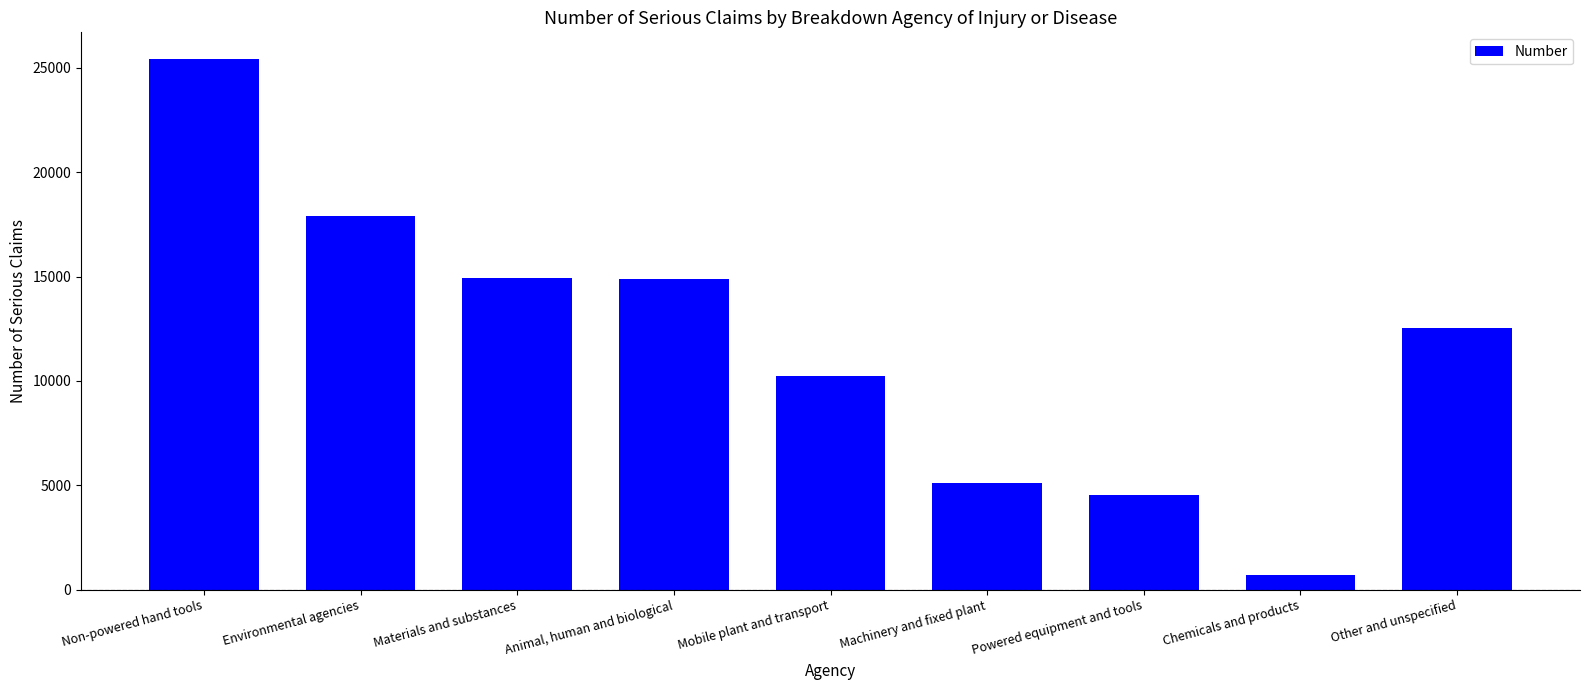

What is the average value?

11807